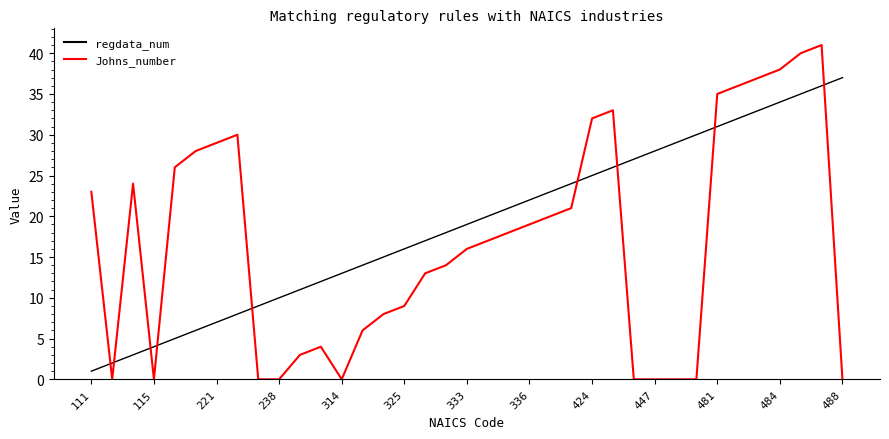

Which series has the largest range (max minus min)?

Johns_number